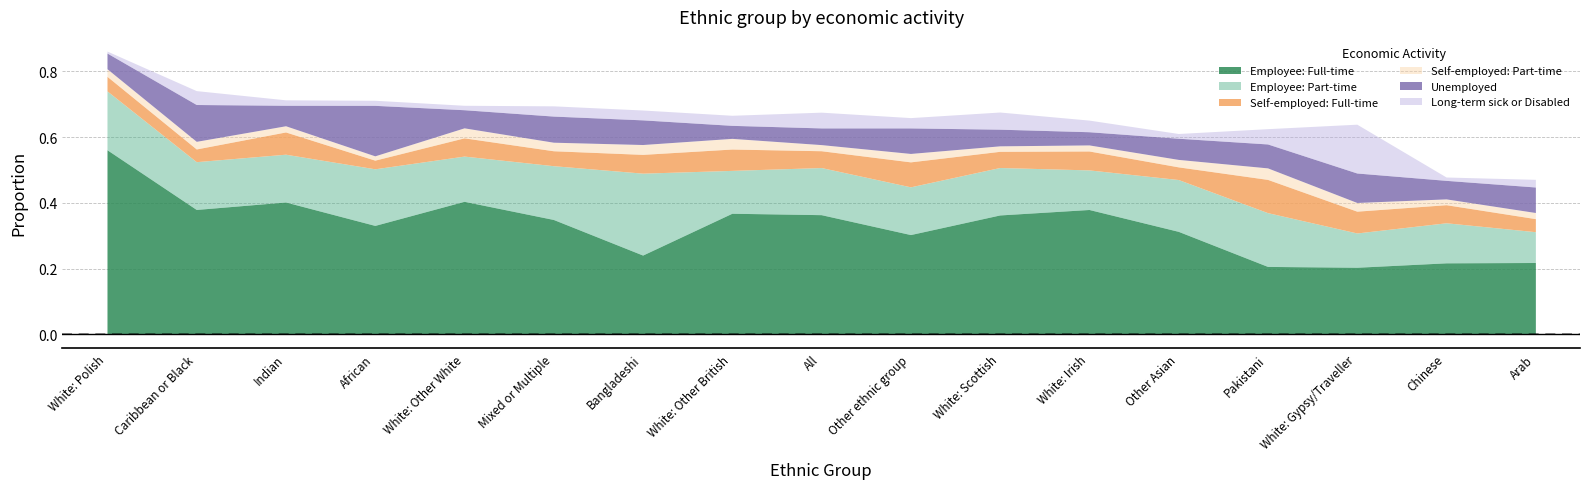

Count the number of categories in the chart.

17